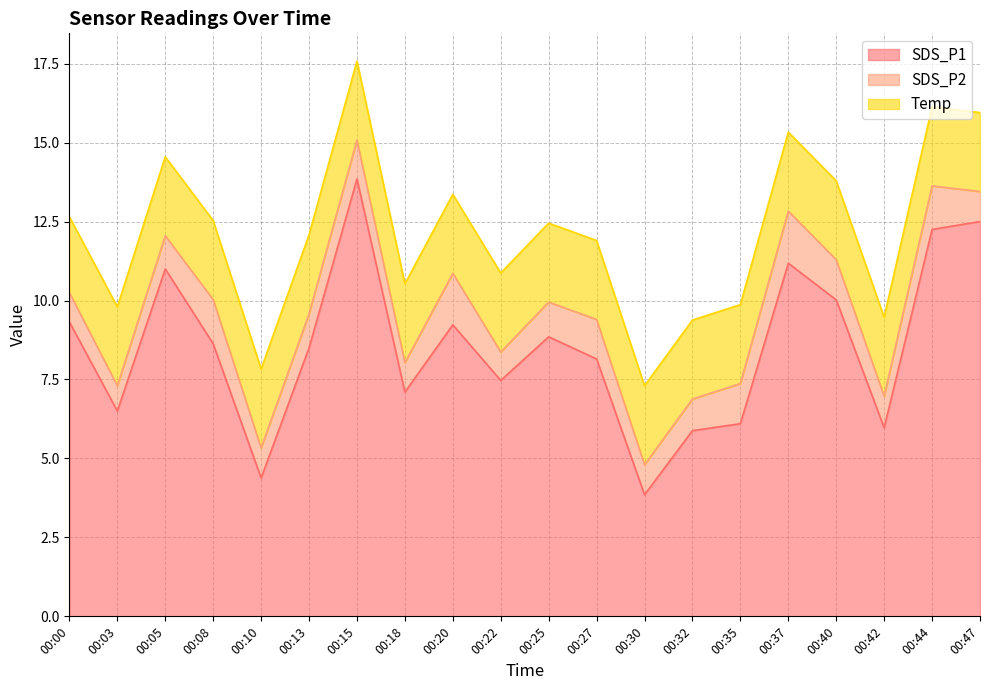

Count the number of data series in this chart.

3